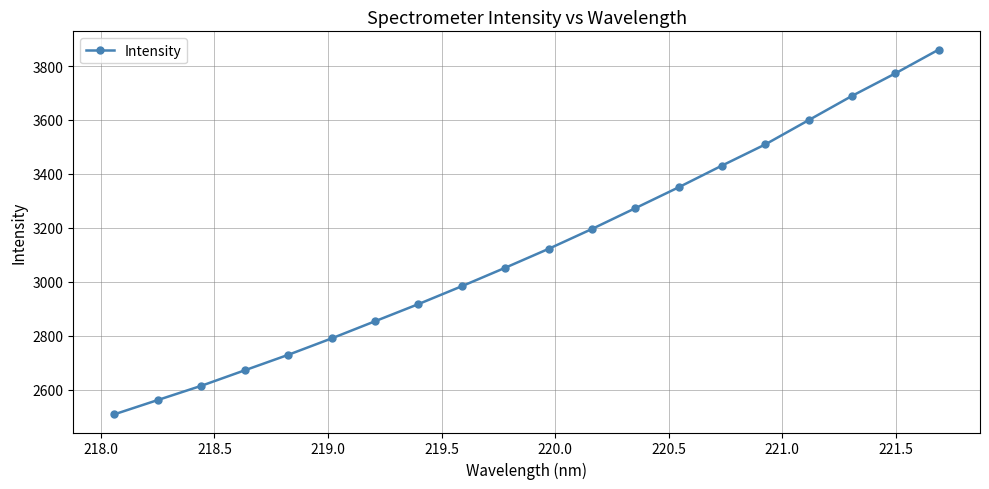

Is this an area chart (filled region under the line)?

No